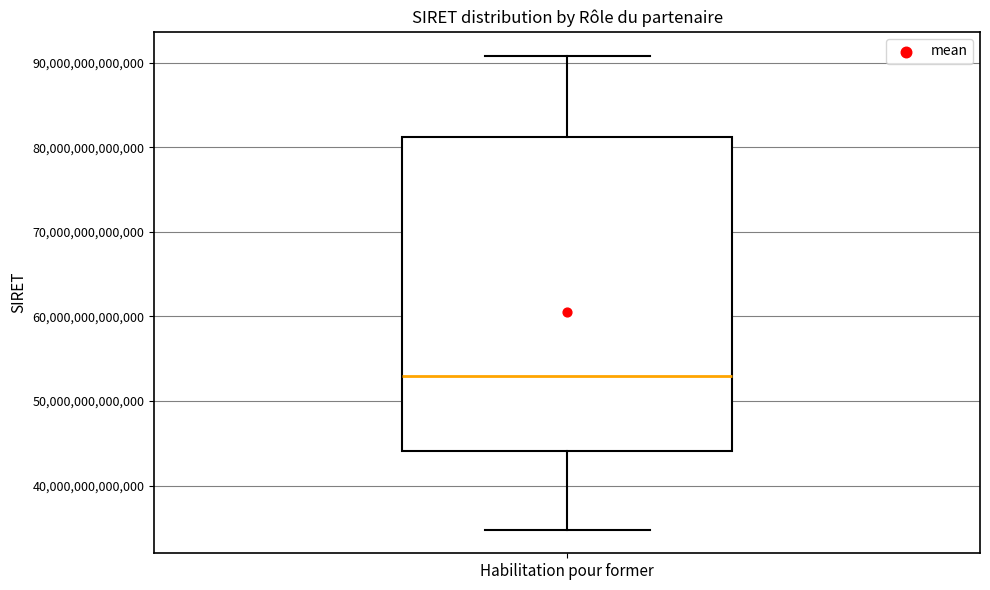

Where is the lower edge of the box for Habilitation pour former on the y-axis? The values are not printed on the chart, so give them approximately, as read against the axis.

44000000000000